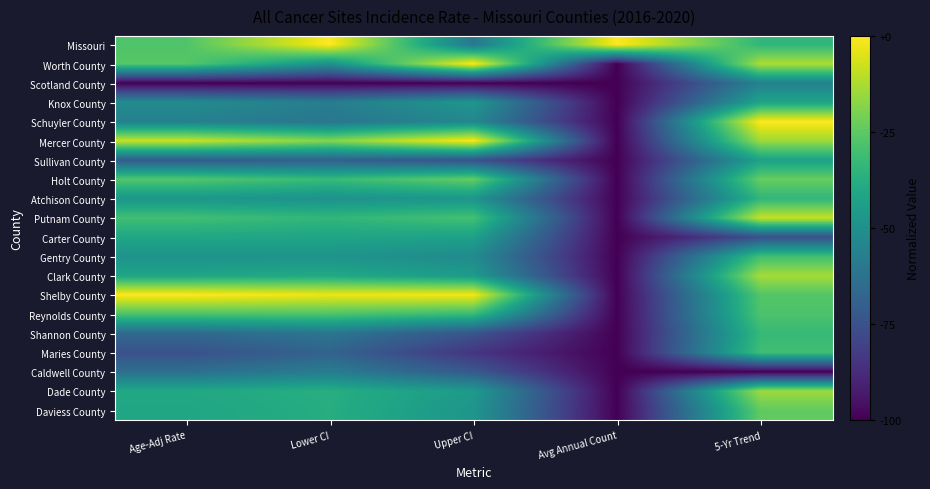

Between Age-Adj Rate and Avg Annual Count, which is larger?

Avg Annual Count